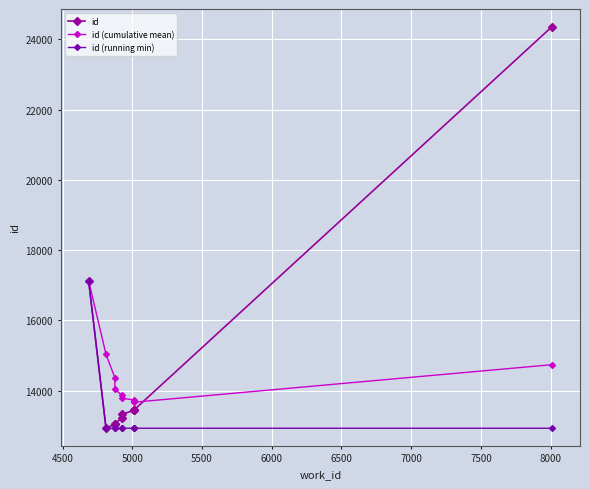

Which series has the largest total across all categories?

id